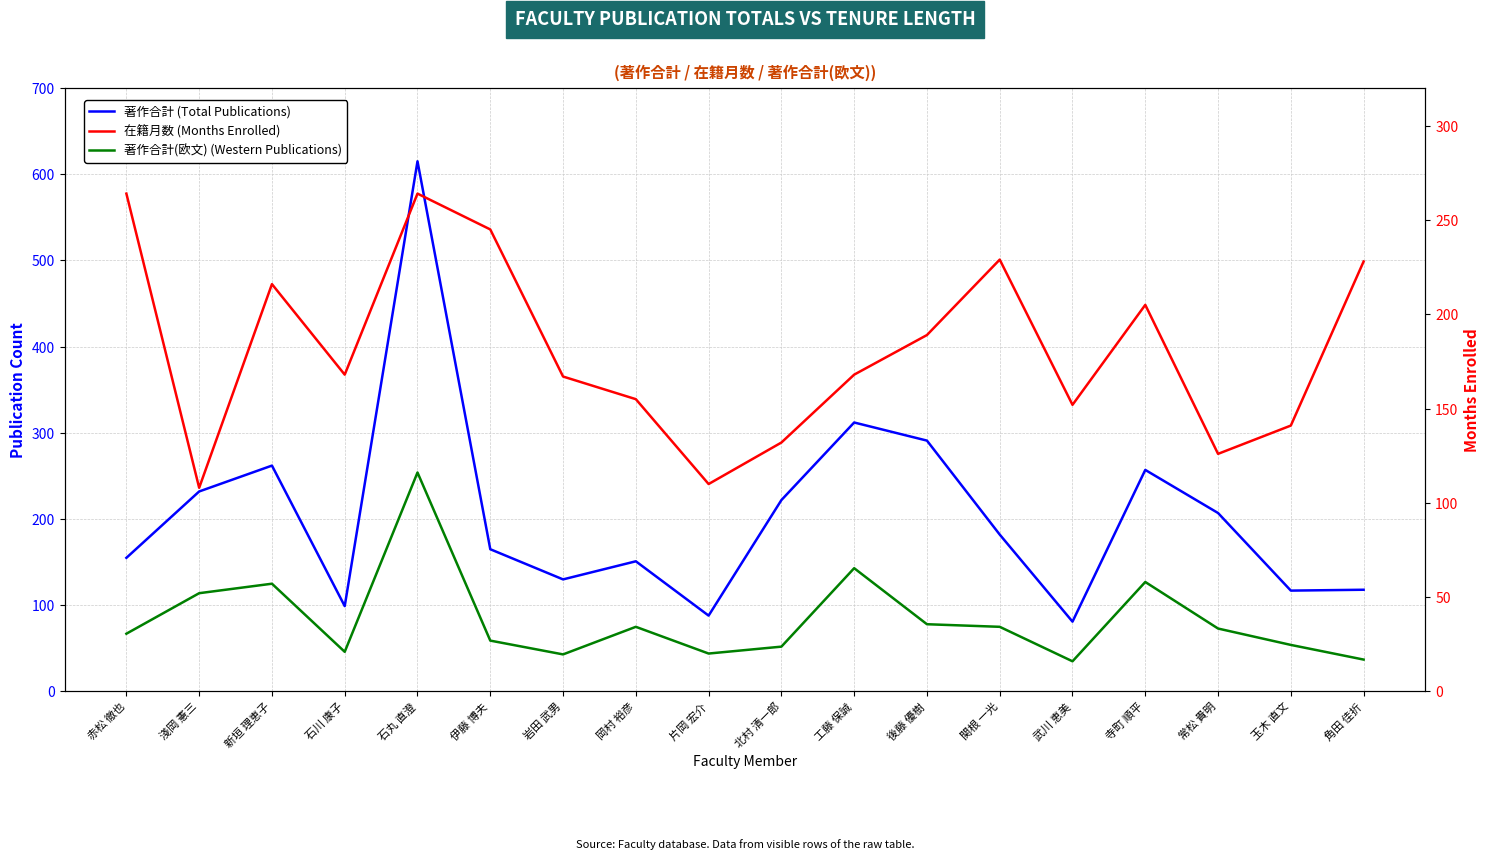

Which label corresponds to the smallest value in the chart?

武川 恵美